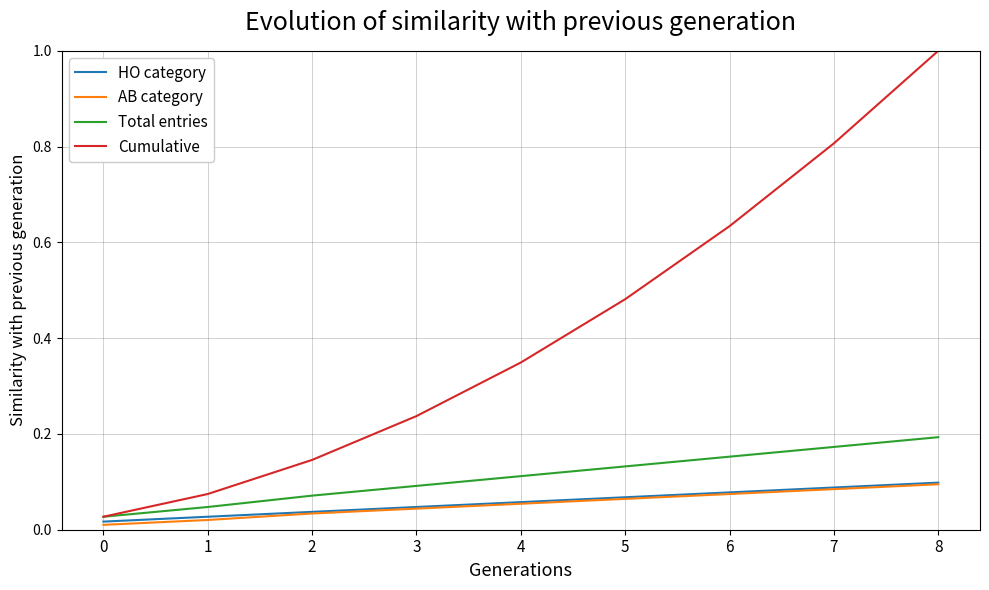

Which series has the largest range (max minus min)?

Cumulative